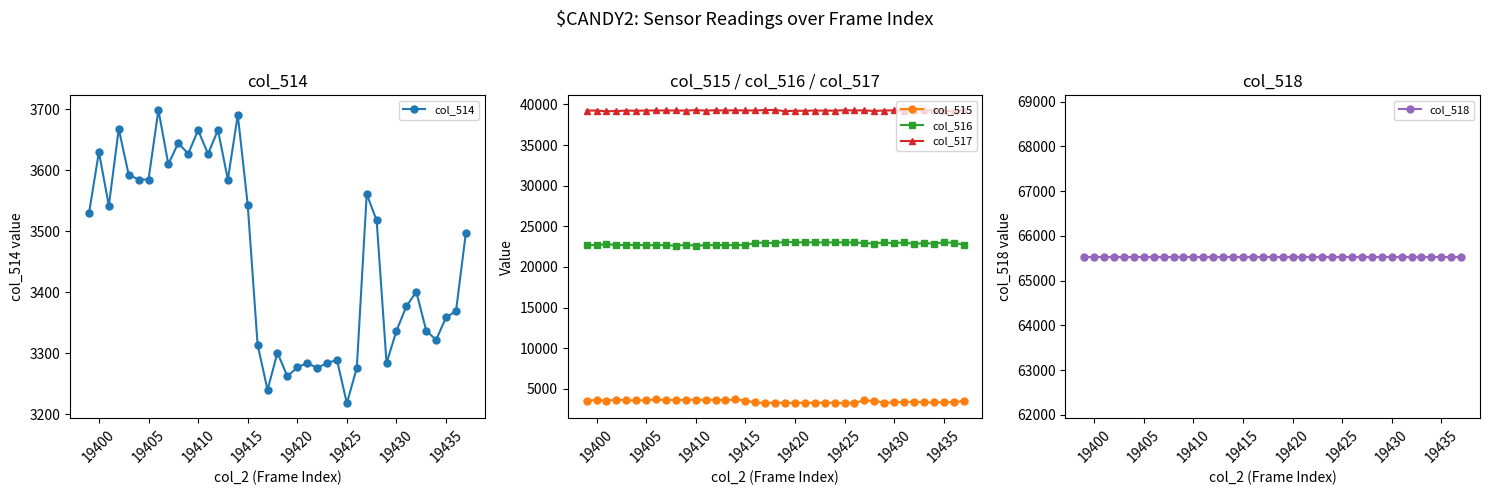

Does the chart have visible grid lines?

No